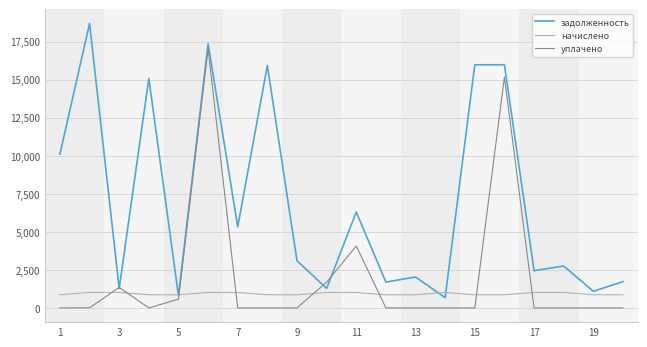

What is the greatest value displayed?

18688.0